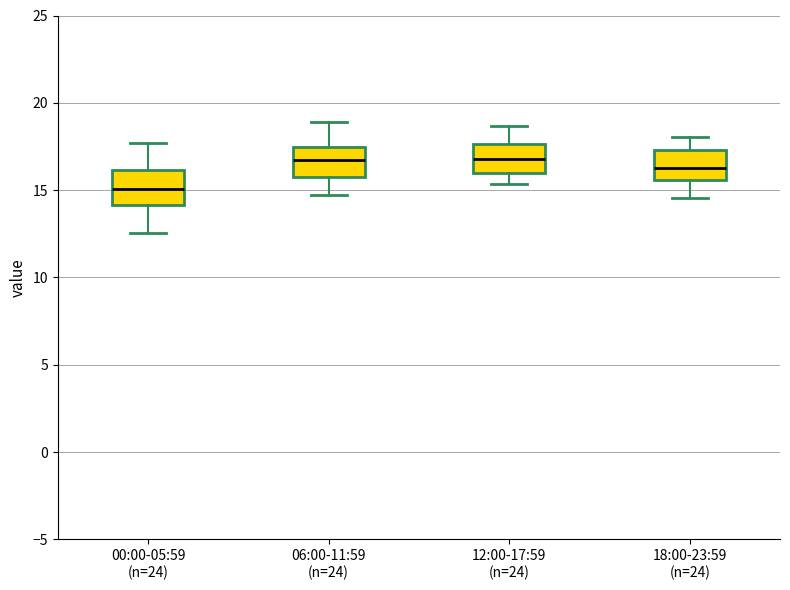

Where does the median line of the box for 18:00-23:59 (n=24) sit on the y-axis? The values are not printed on the chart, so give them approximately, as read against the axis.

16.5